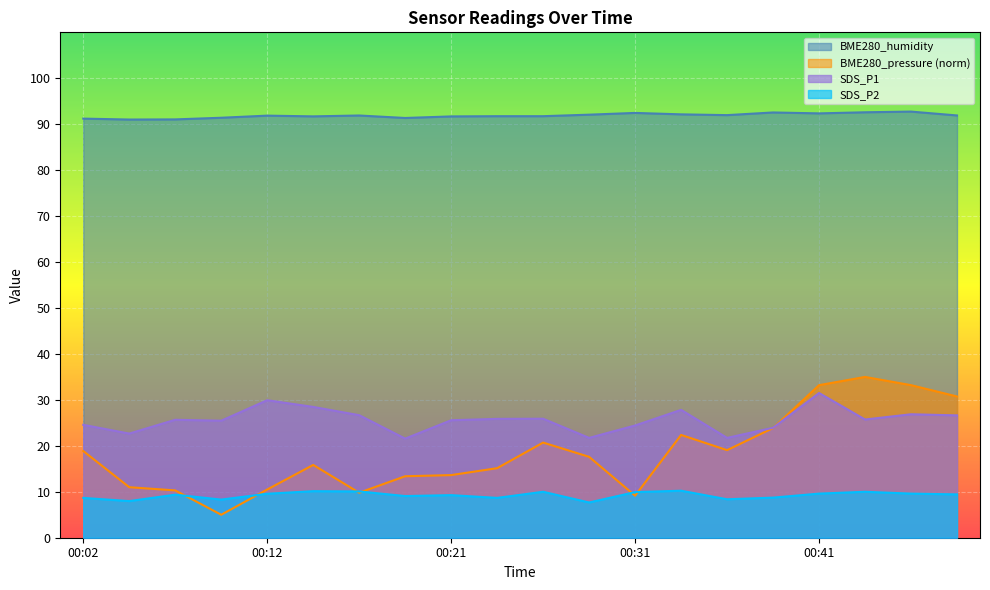

At which label is BME280_humidity closest to 91?

00:04